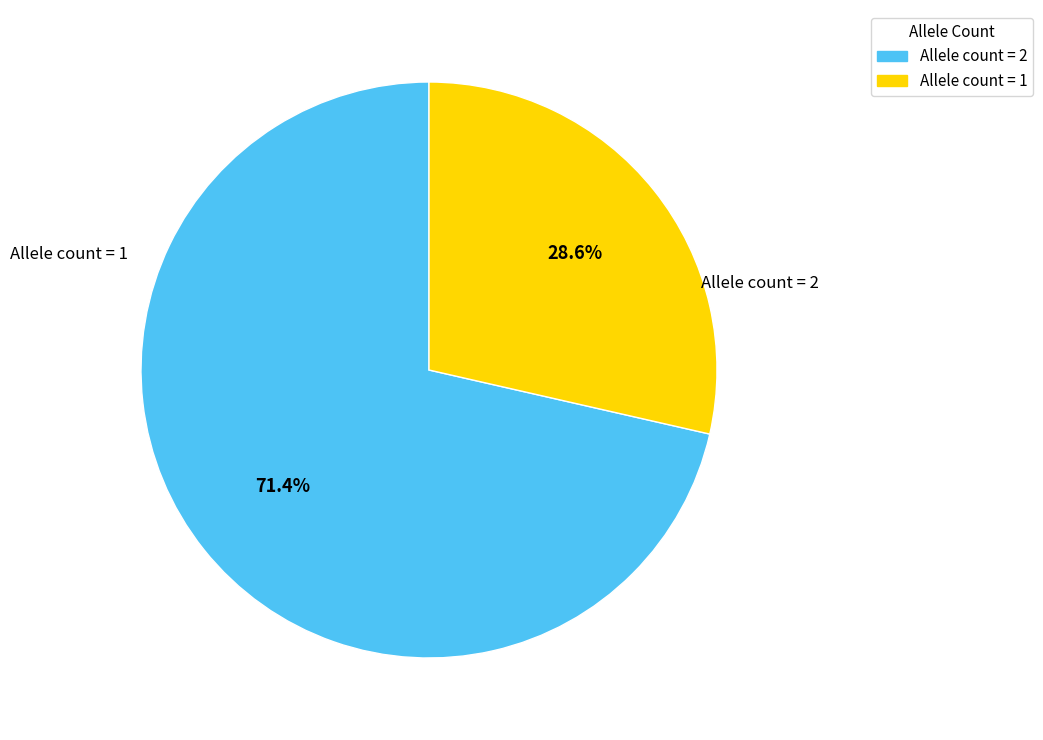

Is there any slice that represents more than half of the pie?

Yes